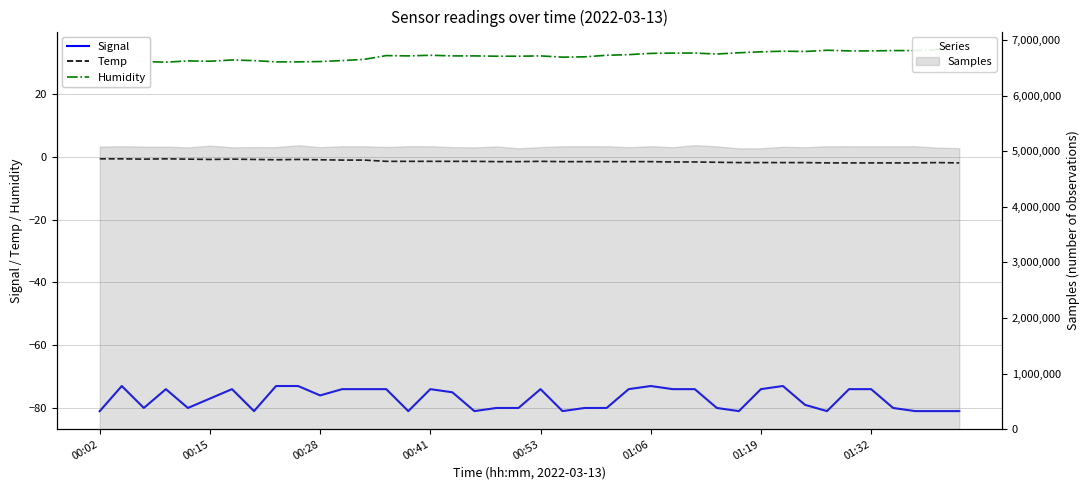

True or false: Temp has a value of -0.5 at 19.

False